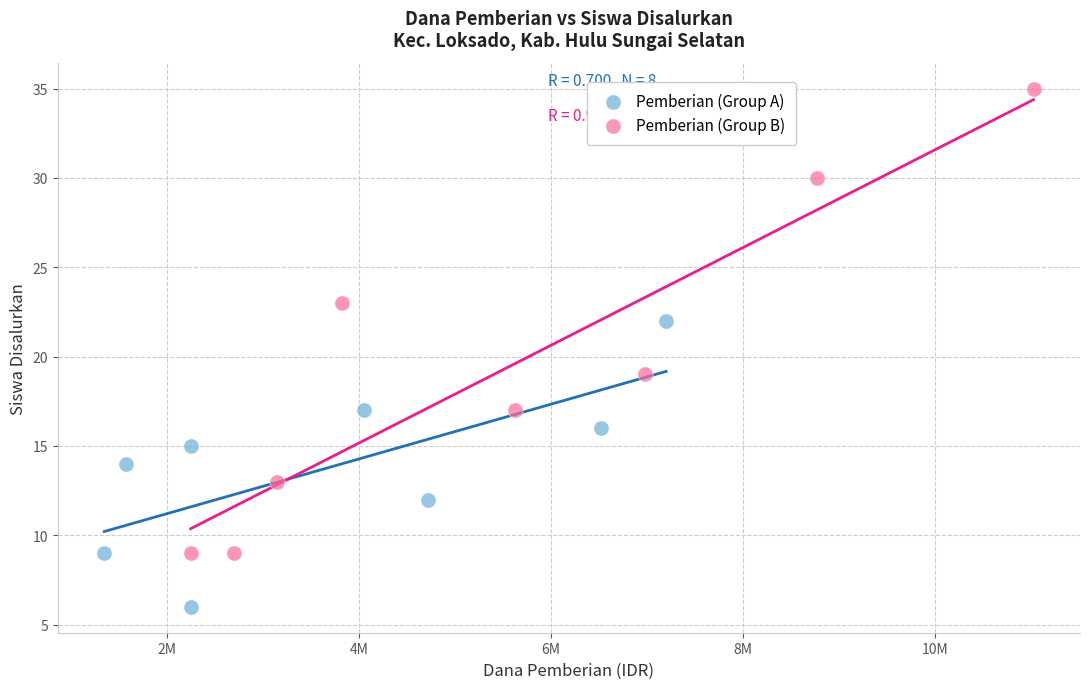

What are all the series names shown in the legend?

Pemberian (Group A), Pemberian (Group B)